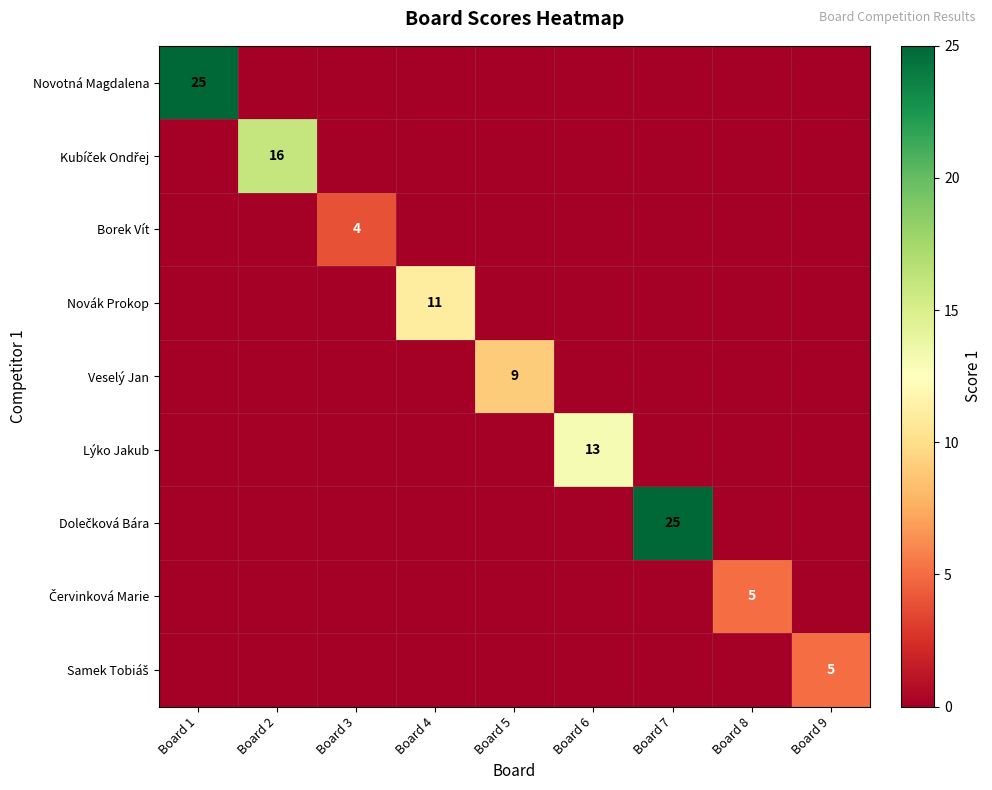

How many Veselý Jan values are between 0 and 1?

8